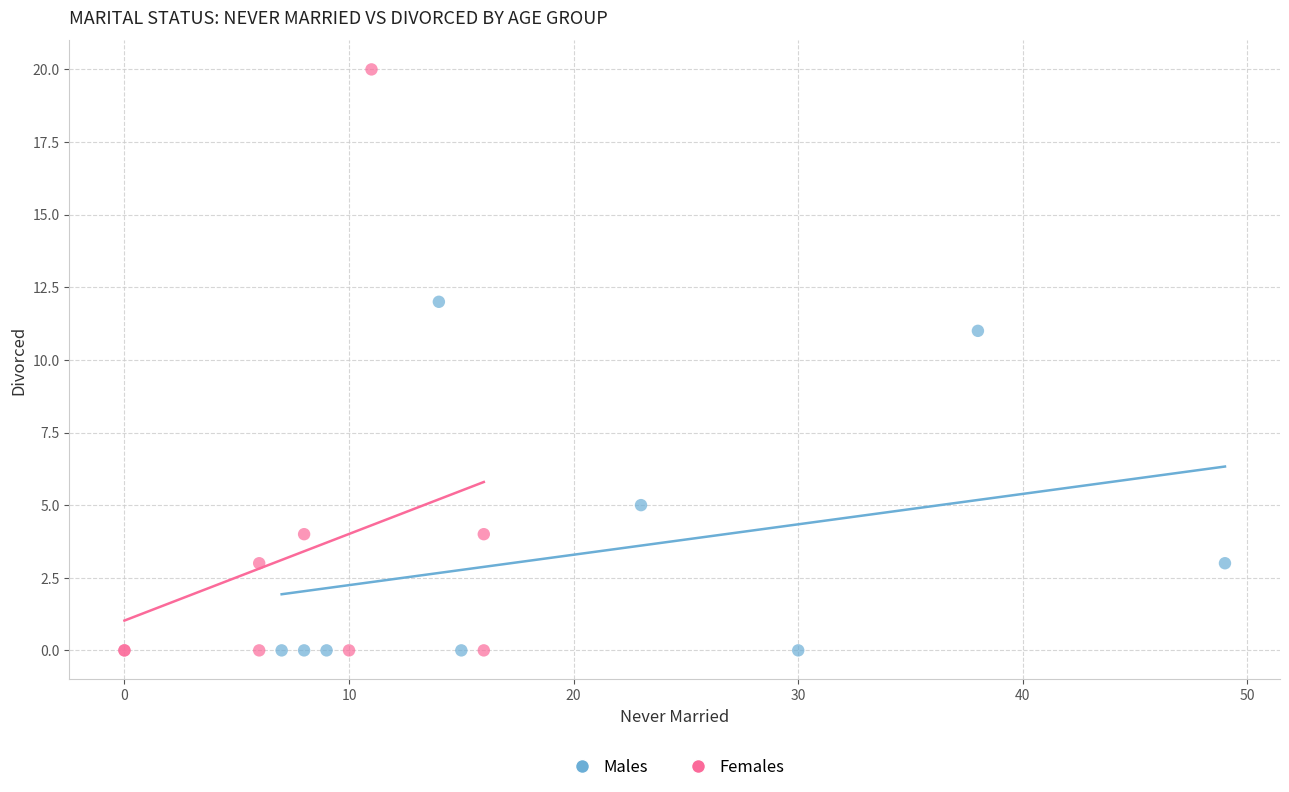

What are all the series names shown in the legend?

Males, Females